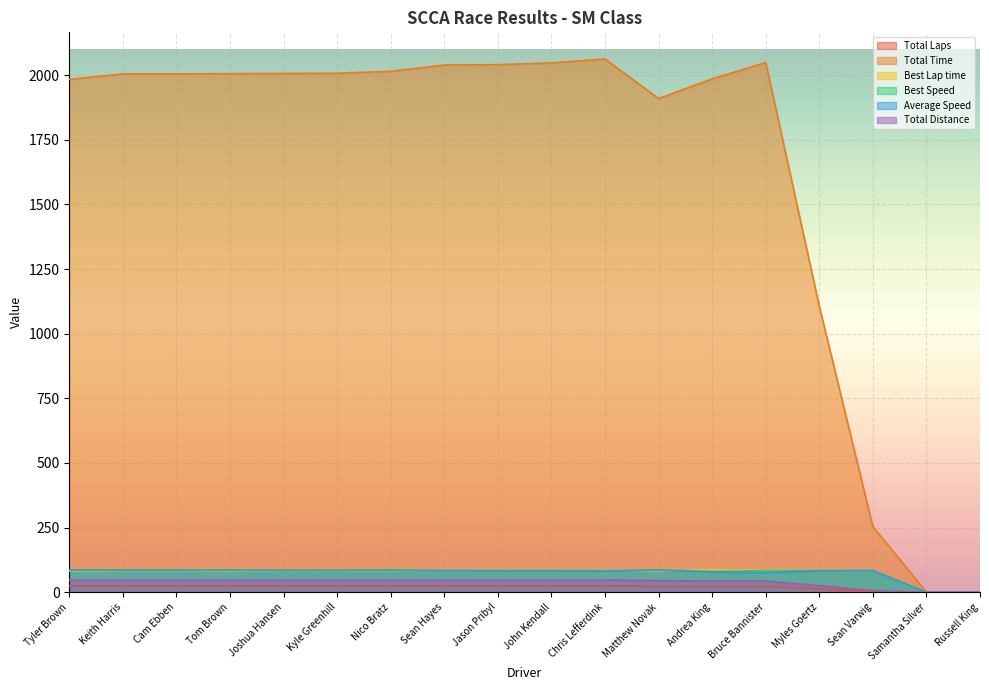

How many interior local valleys does the Total Time series have?

1